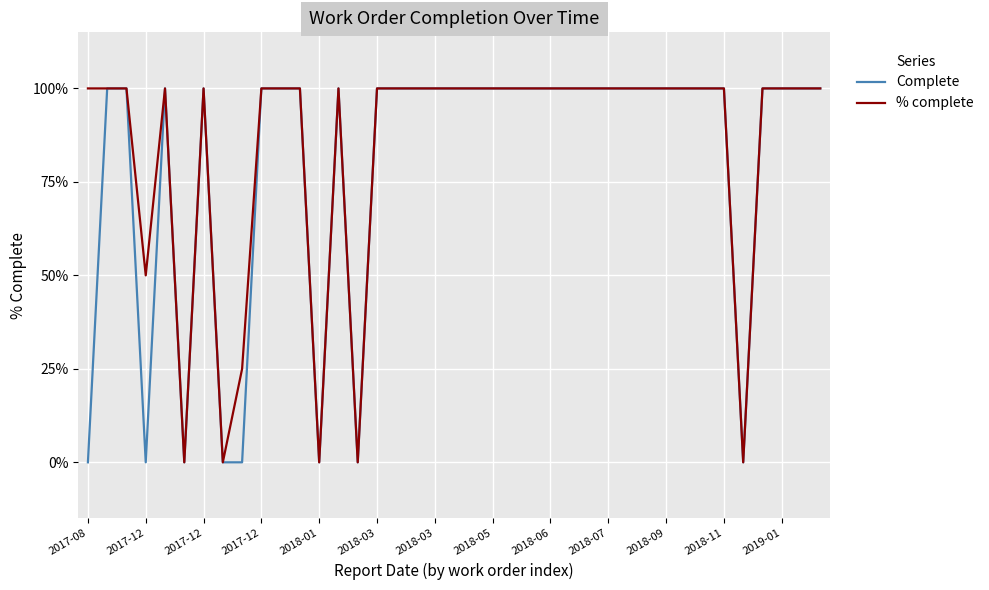

What are all the series names shown in the legend?

Complete, % complete